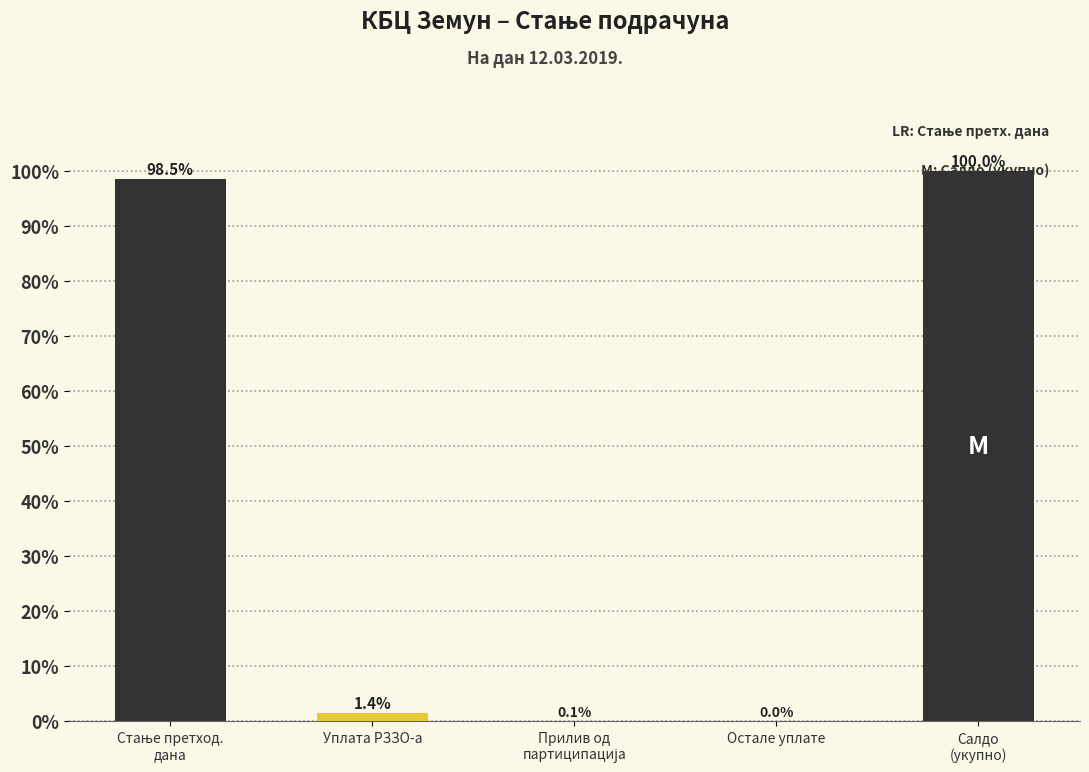

What is the maximum value shown in the chart?

100.0